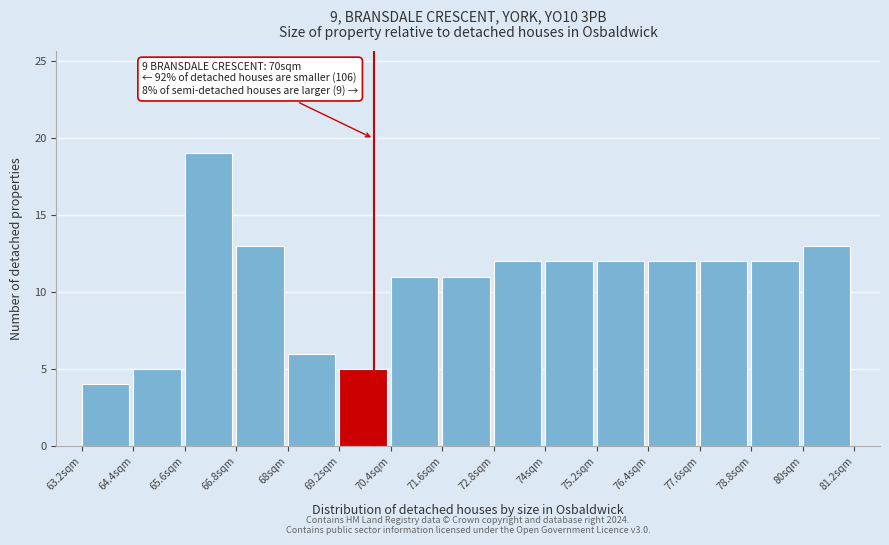

Over which range of the x-axis is the bar tallest?

65.6 to 66.8